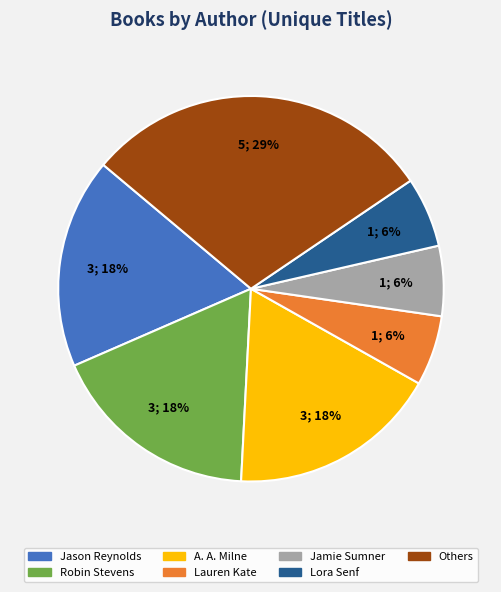

How many segments does this pie chart have?

7